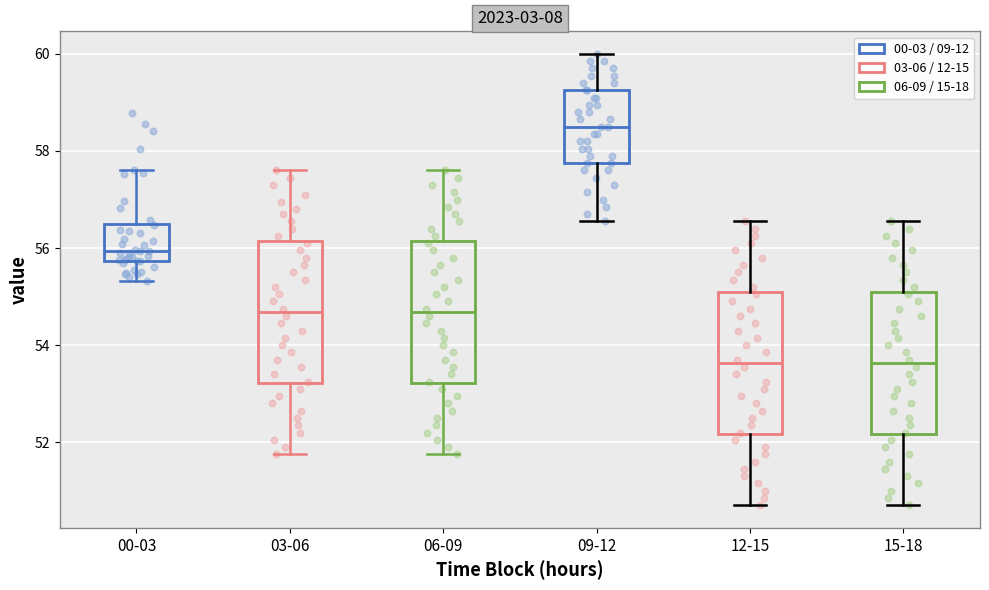

Reading left to right, read every box against the y-axis: the position of its median line, the range the box covers, and the ends of its whiskers. The values are not printed on the chart, so give them approximately, as read against the axis.

00-03: median 56.0, box 55.8 to 56.4, whiskers 55.4 to 57.6
03-06: median 54.6, box 53.2 to 56.2, whiskers 51.8 to 57.6
06-09: median 54.6, box 53.2 to 56.2, whiskers 51.8 to 57.6
09-12: median 58.6, box 57.8 to 59.2, whiskers 56.6 to 60.0
12-15: median 53.6, box 52.2 to 55.0, whiskers 50.8 to 56.6
15-18: median 53.6, box 52.2 to 55.0, whiskers 50.8 to 56.6